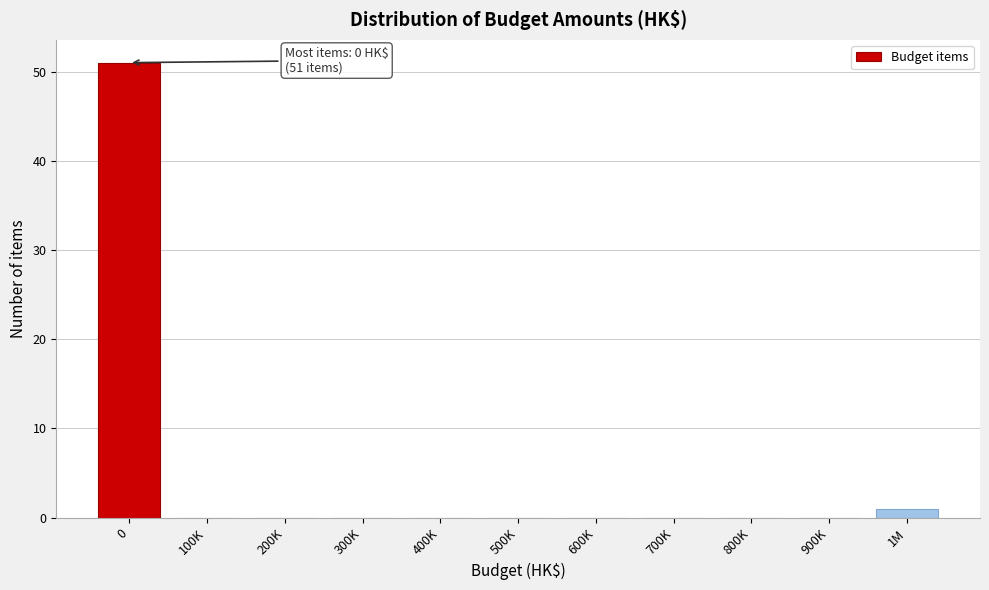

Reading left to right, extract all data points from this chart.

0=51	100K=0	200K=0	300K=0	400K=0	500K=0	600K=0	700K=0	800K=0	900K=0	1M=1